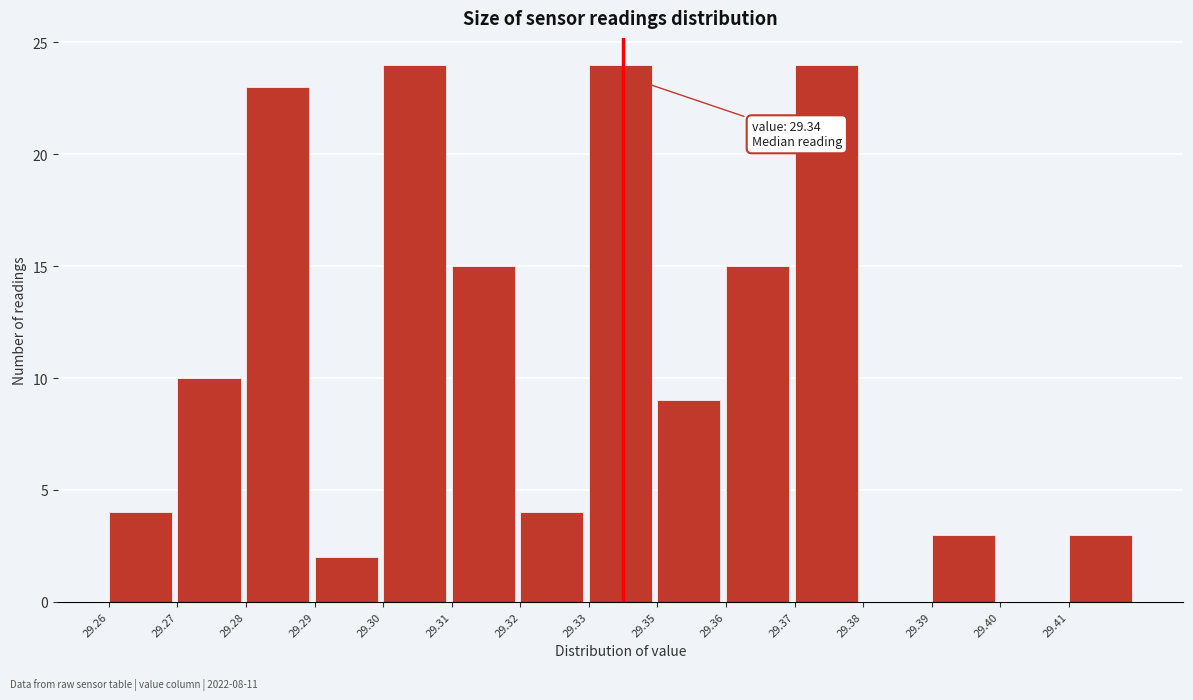

Reading right to left, what are all the values shown in this chart?

29.41=3	29.40=0	29.39=3	29.38=0	29.37=24	29.36=15	29.35=9	29.33=24	29.32=4	29.31=15	29.30=24	29.29=2	29.28=23	29.27=10	29.26=4